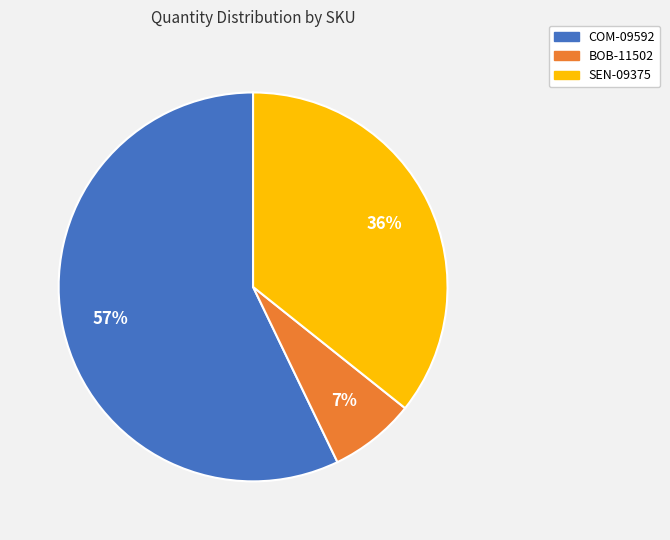

To the nearest percent, what is the combined percentage of BOB-11502 and SEN-09375?

43%